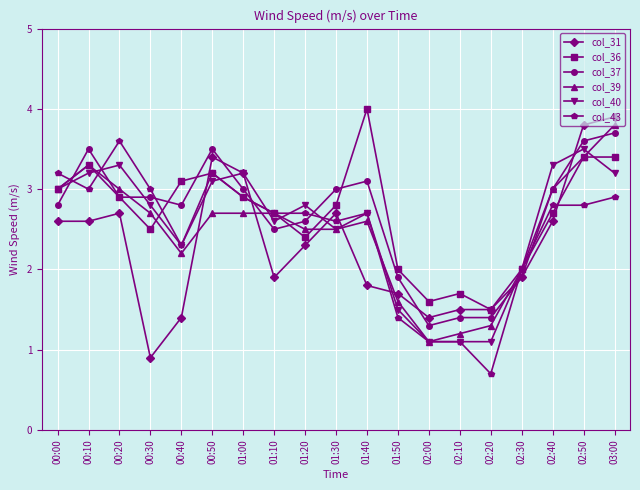

How many values in the col_37 series exceed 2?

14